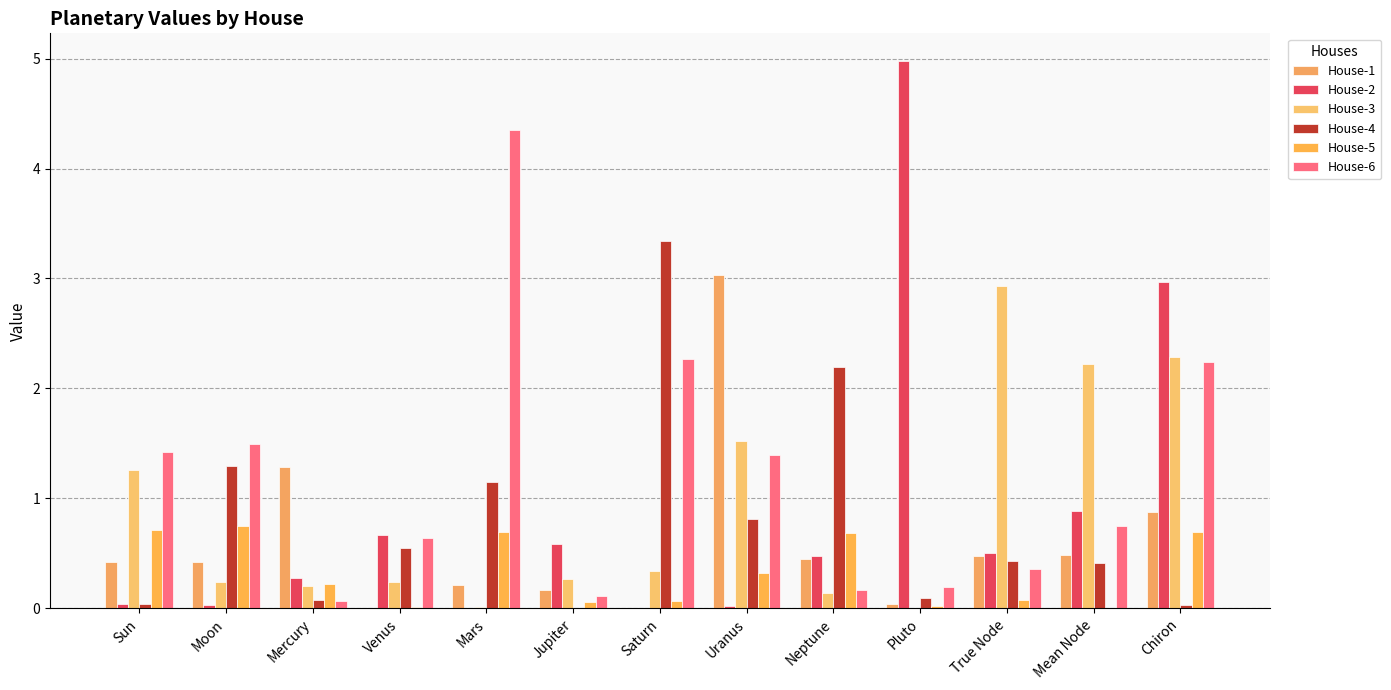

Reading left to right, transcribe all the data shown in this chart.

House-1: Sun=0.4	Moon=0.4	Mercury=1.3	Venus=0.0	Mars=0.2	Jupiter=0.2	Saturn=0.0	Uranus=3.0	Neptune=0.4	Pluto=0.0	True Node=0.5	Mean Node=0.5	Chiron=0.9
House-2: Sun=0.0	Moon=0.0	Mercury=0.3	Venus=0.7	Mars=0.0	Jupiter=0.6	Saturn=0.0	Uranus=0.0	Neptune=0.5	Pluto=5.0	True Node=0.5	Mean Node=0.9	Chiron=3.0
House-3: Sun=1.3	Moon=0.2	Mercury=0.2	Venus=0.2	Mars=0.0	Jupiter=0.3	Saturn=0.3	Uranus=1.5	Neptune=0.1	Pluto=0.0	True Node=2.9	Mean Node=2.2	Chiron=2.3
House-4: Sun=0.0	Moon=1.3	Mercury=0.1	Venus=0.6	Mars=1.1	Jupiter=0.0	Saturn=3.3	Uranus=0.8	Neptune=2.2	Pluto=0.1	True Node=0.4	Mean Node=0.4	Chiron=0.0
House-5: Sun=0.7	Moon=0.7	Mercury=0.2	Venus=0.0	Mars=0.7	Jupiter=0.1	Saturn=0.1	Uranus=0.3	Neptune=0.7	Pluto=0.0	True Node=0.1	Mean Node=0.0	Chiron=0.7
House-6: Sun=1.4	Moon=1.5	Mercury=0.1	Venus=0.6	Mars=4.4	Jupiter=0.1	Saturn=2.3	Uranus=1.4	Neptune=0.2	Pluto=0.2	True Node=0.4	Mean Node=0.7	Chiron=2.2